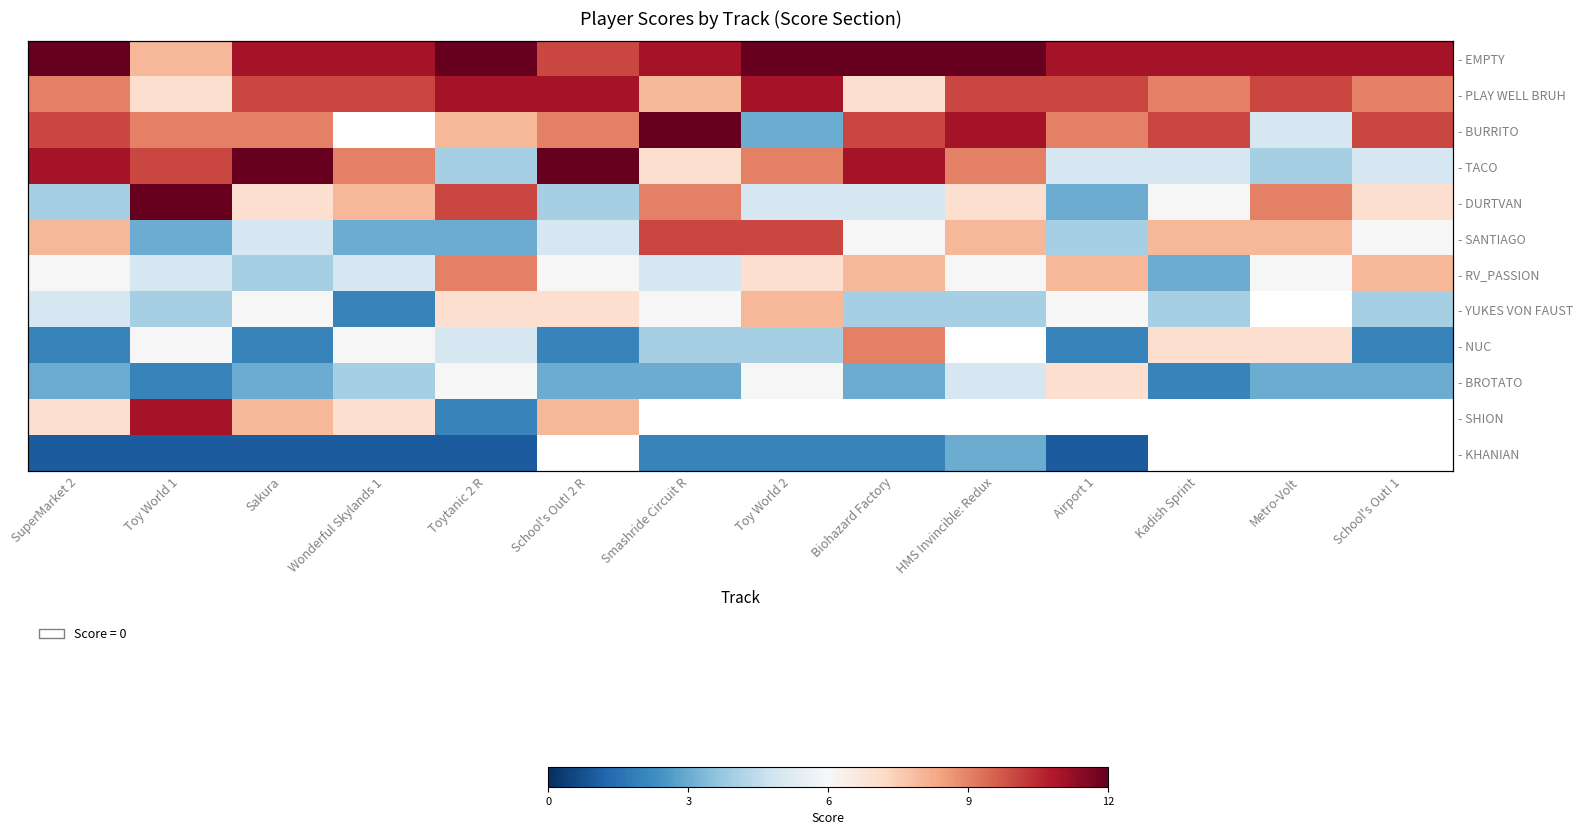

List the series in order of their peak value, highest first.

- EMPTY, - BURRITO, - TACO, - DURTVAN, - PLAY WELL BRUH, - SHION, - SANTIAGO, - RV_PASSION, - NUC, - YUKES VON FAUST, - BROTATO, - KHANIAN